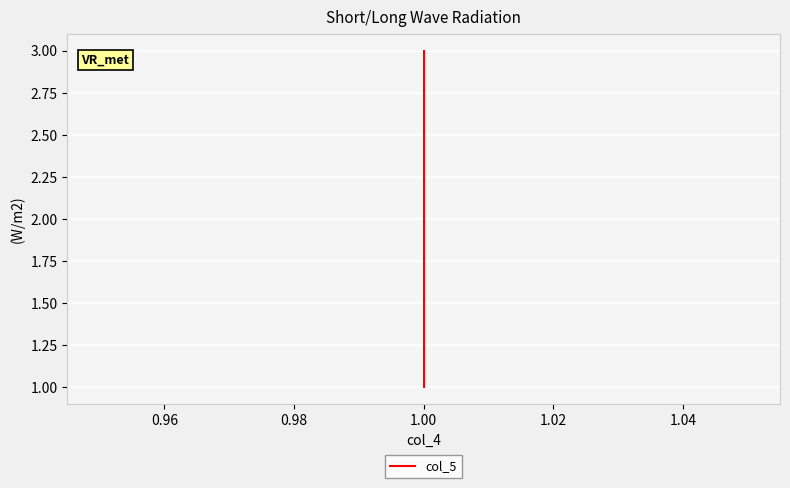

Does the chart display data point markers on the line(s)?

No